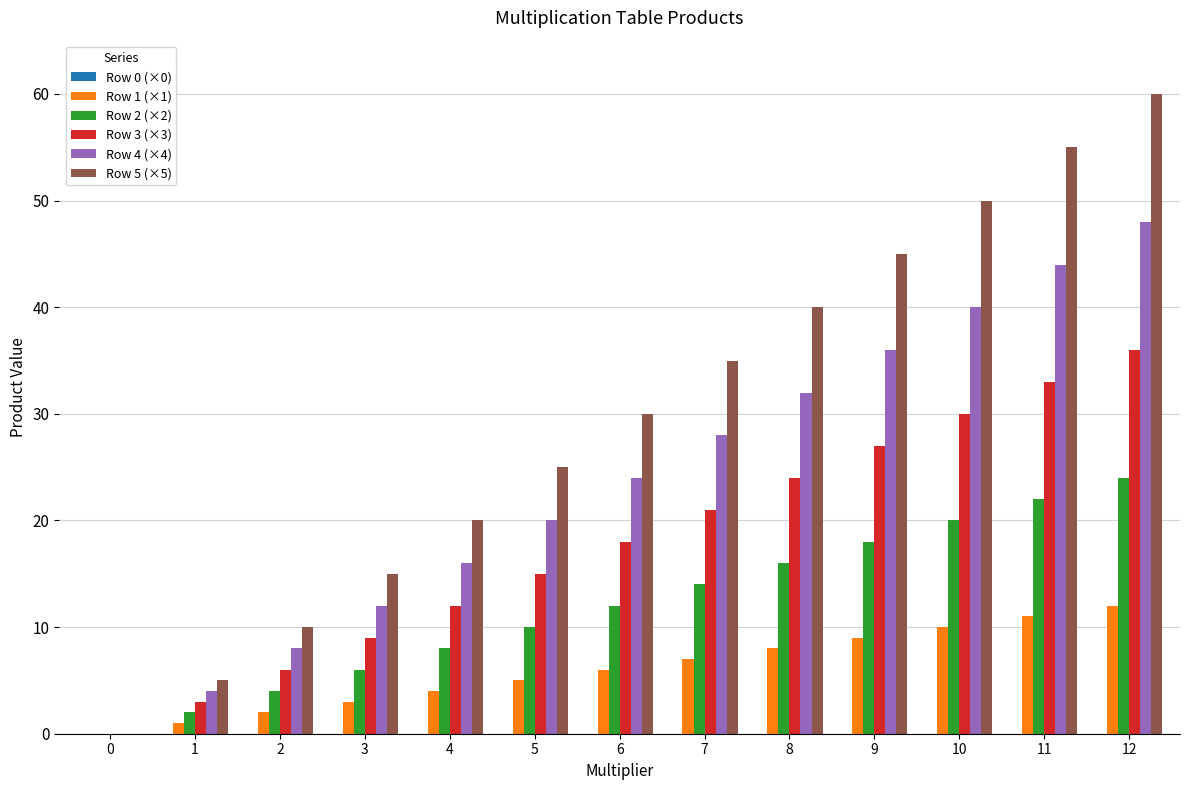

How many categories are shown in the chart?

13